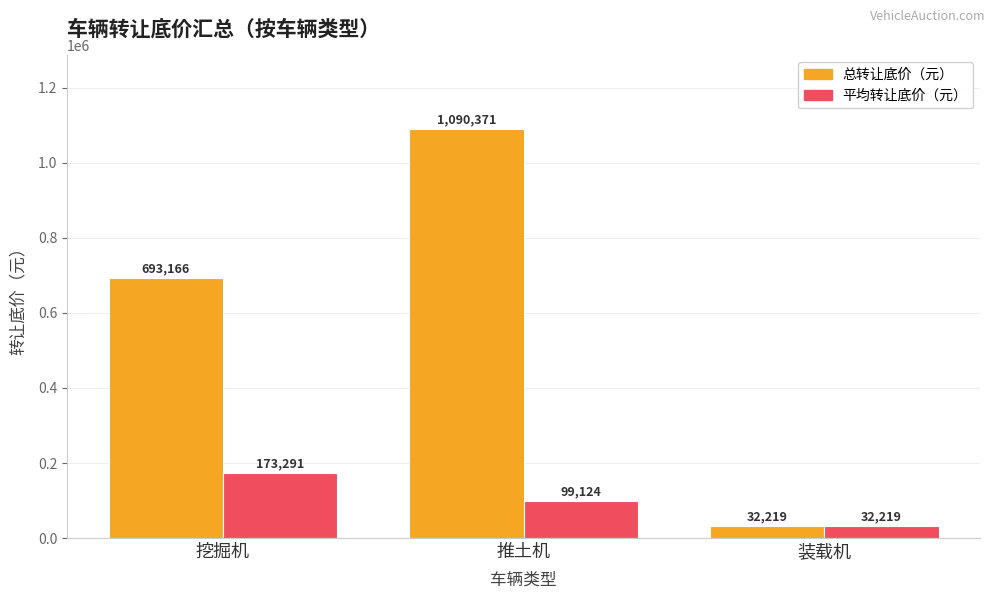

At which category is the sum across all series the highest?

推土机